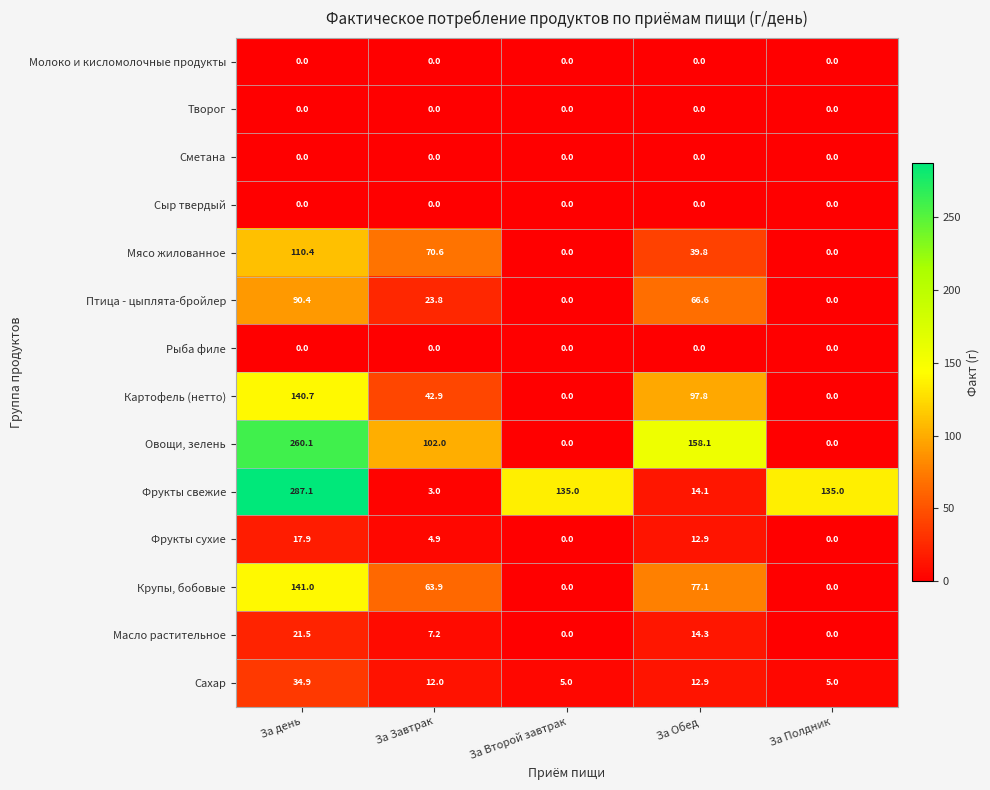

What is the maximum value shown in the chart?

287.1